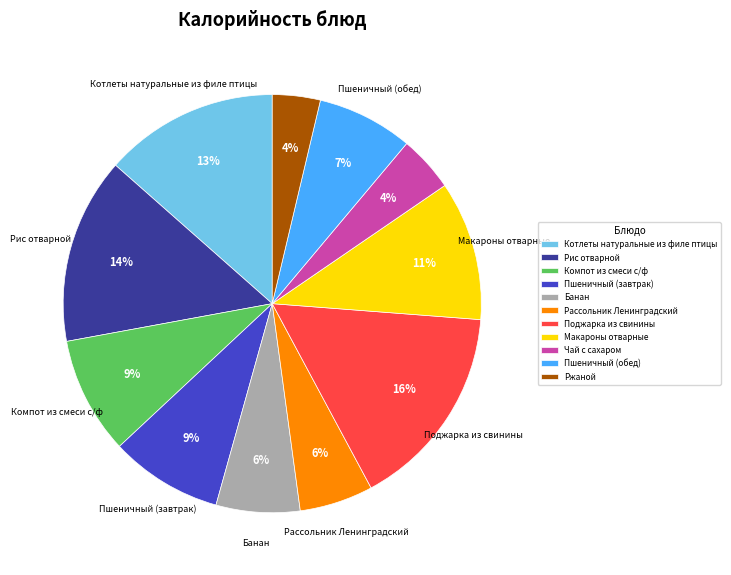

Which category has the biggest portion of the pie?

Поджарка из свинины